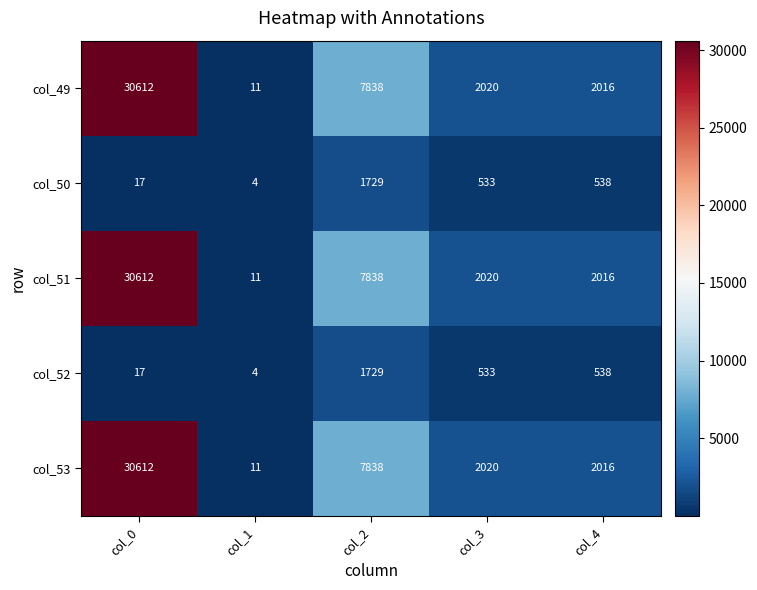

True or false: col_52 has a value of 17 at col_0.

True